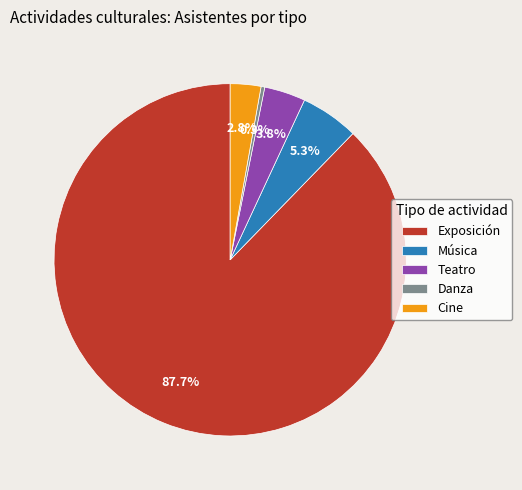

To the nearest percent, what portion does Música represent?

5%